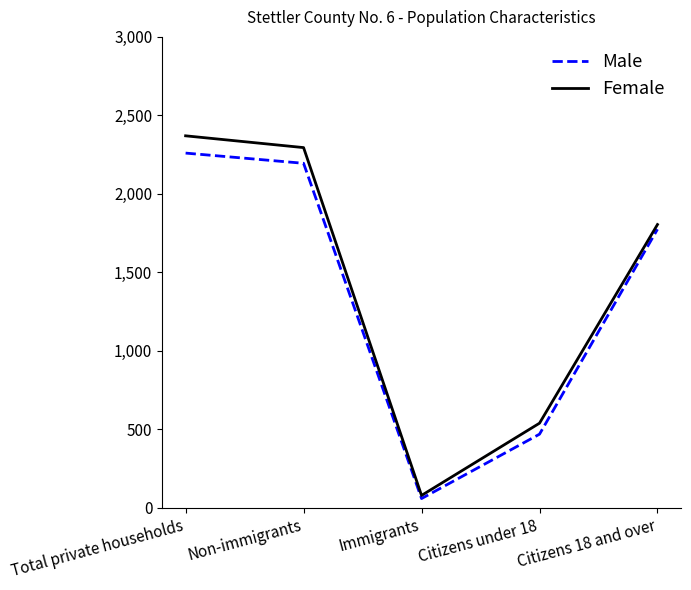

At how many categories does at least one series exceed 1552?

3